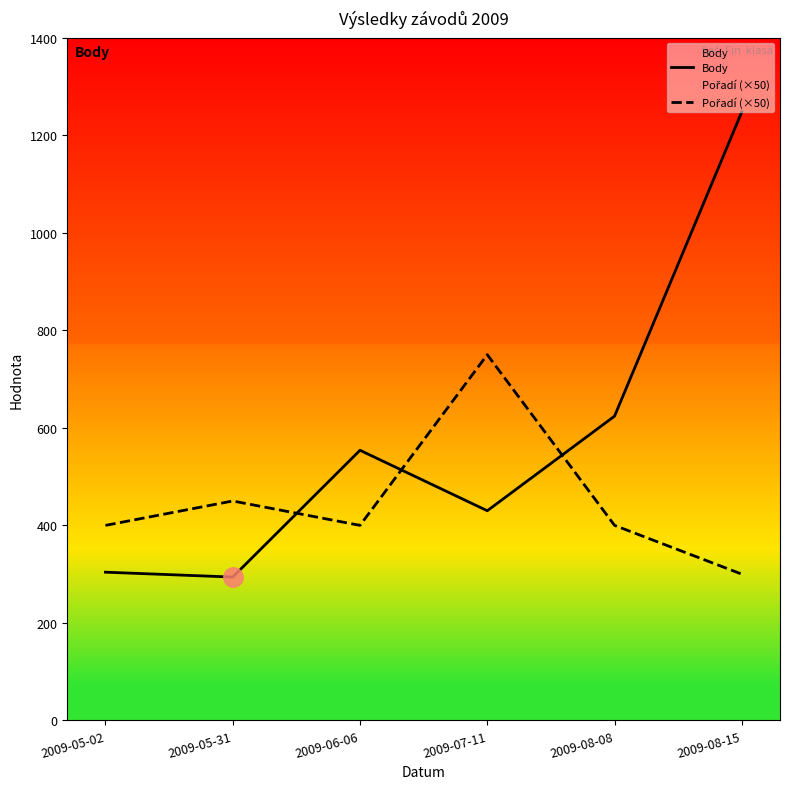

Where does the Body series first go above 554?

2009-08-08